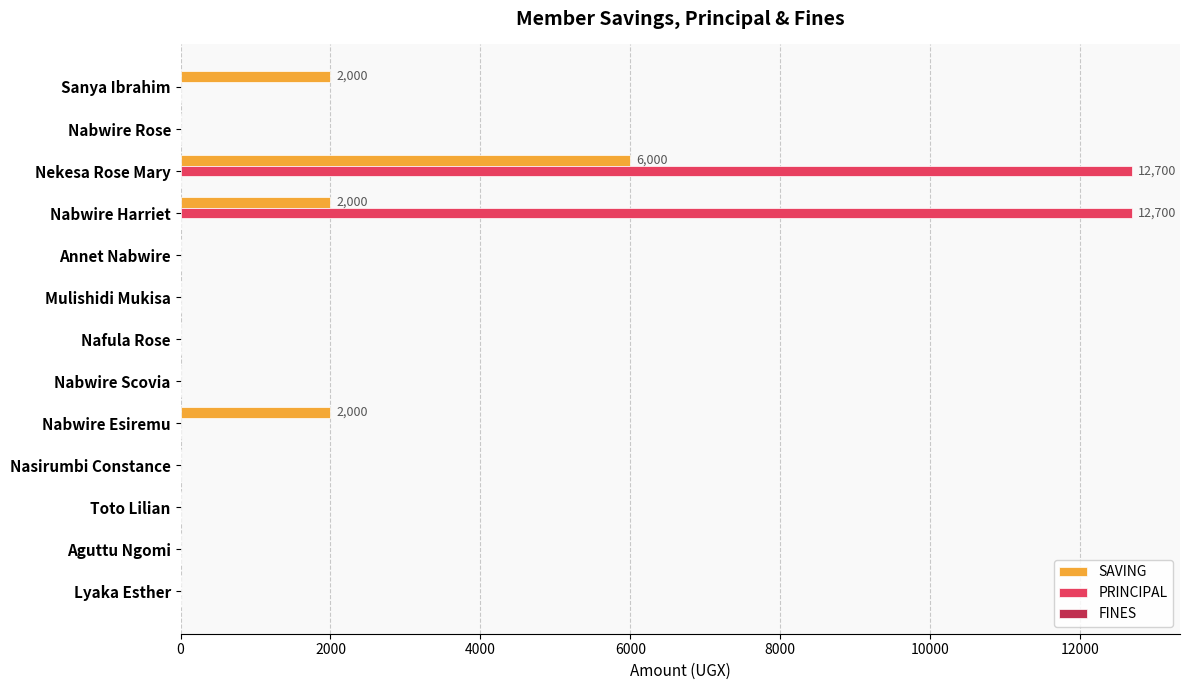

Which series changed the most between Mulishidi Mukisa and Nabwire Harriet?

PRINCIPAL